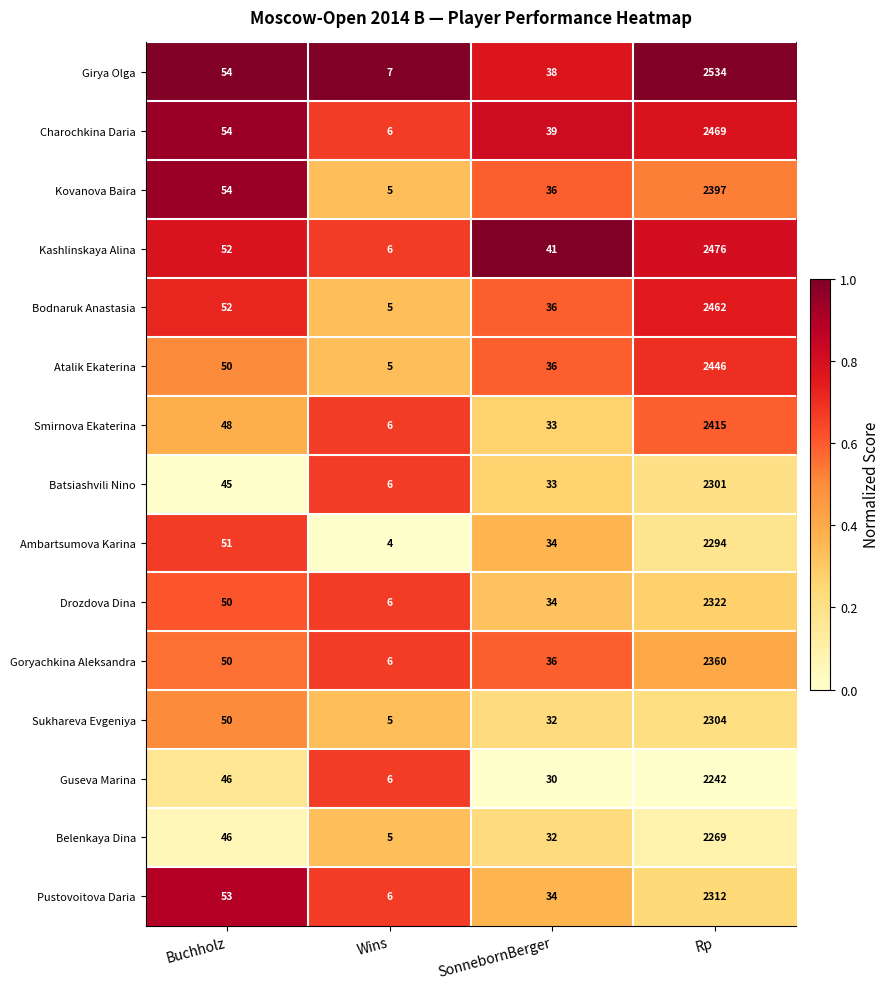

Rank the series at Rp from highest to lowest value.

Girya Olga, Kashlinskaya Alina, Charochkina Daria, Bodnaruk Anastasia, Atalik Ekaterina, Smirnova Ekaterina, Kovanova Baira, Goryachkina Aleksandra, Drozdova Dina, Pustovoitova Daria, Sukhareva Evgeniya, Batsiashvili Nino, Ambartsumova Karina, Belenkaya Dina, Guseva Marina